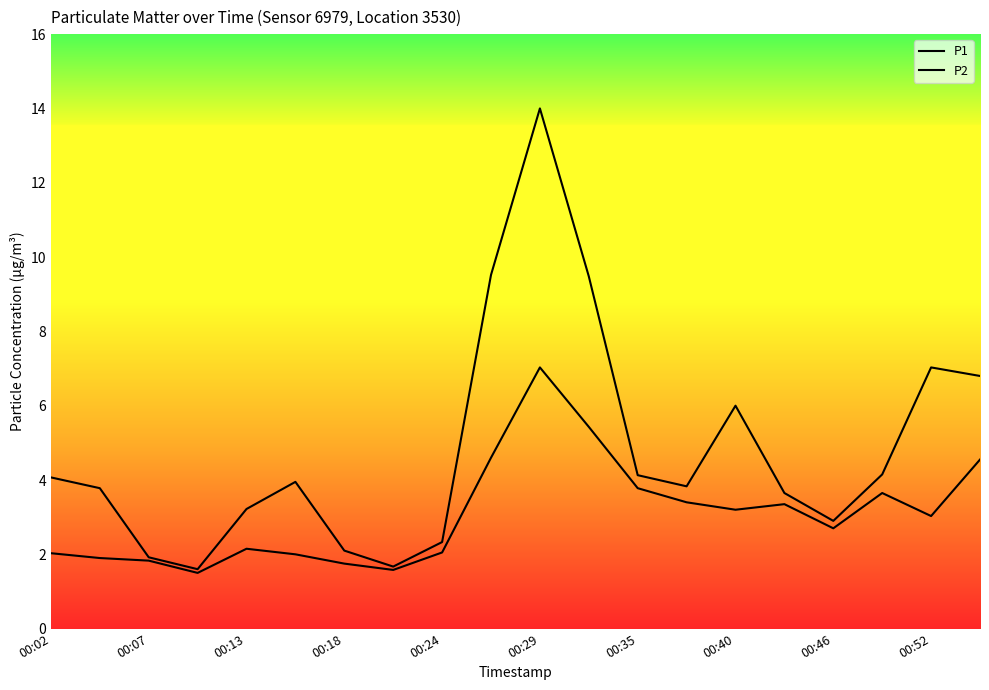

True or false: P1 and P2 intersect in this chart.

False